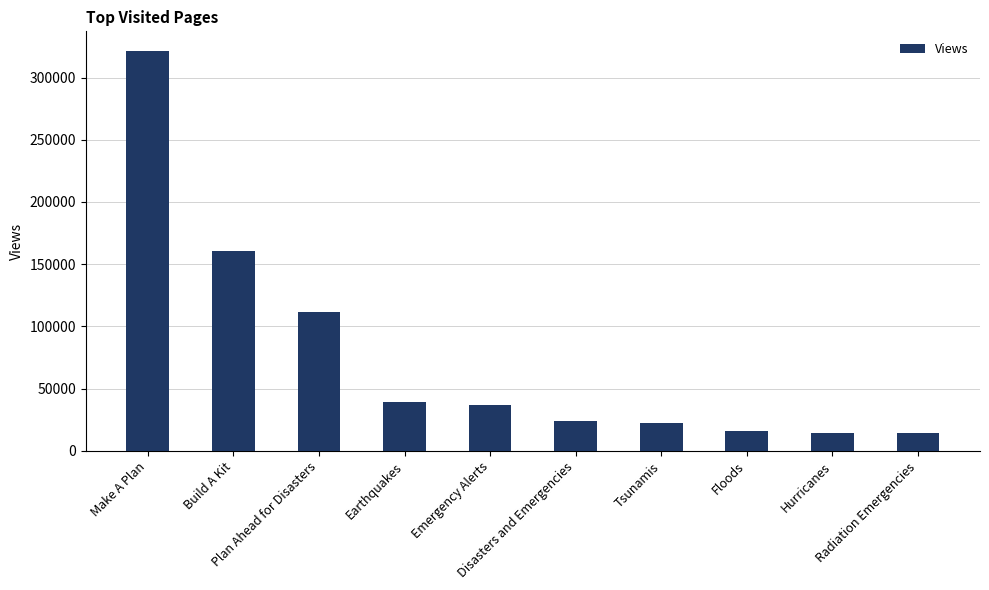

What is the maximum value shown in the chart?

321060